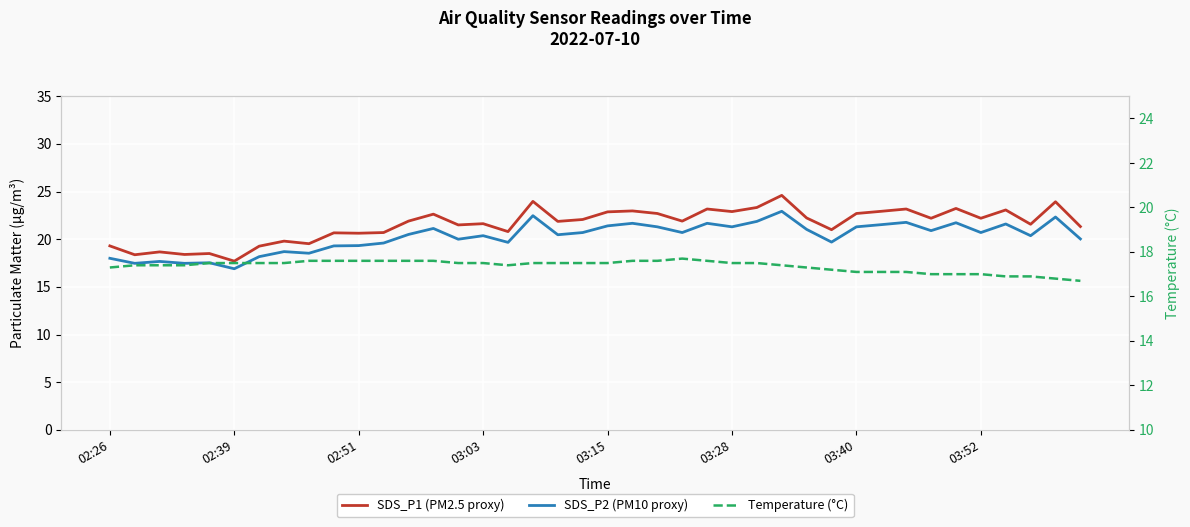

How many values in the SDS_P1 series are below 21?

13